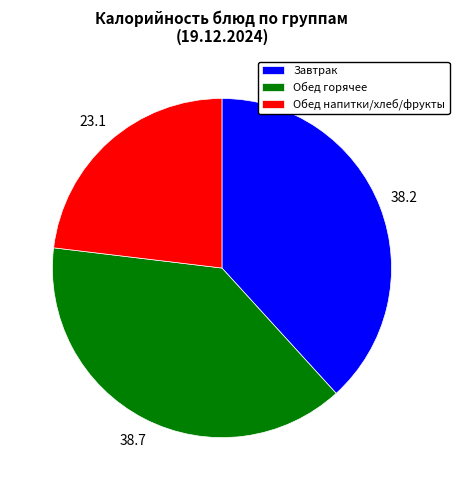

How many slices are in this pie chart?

3